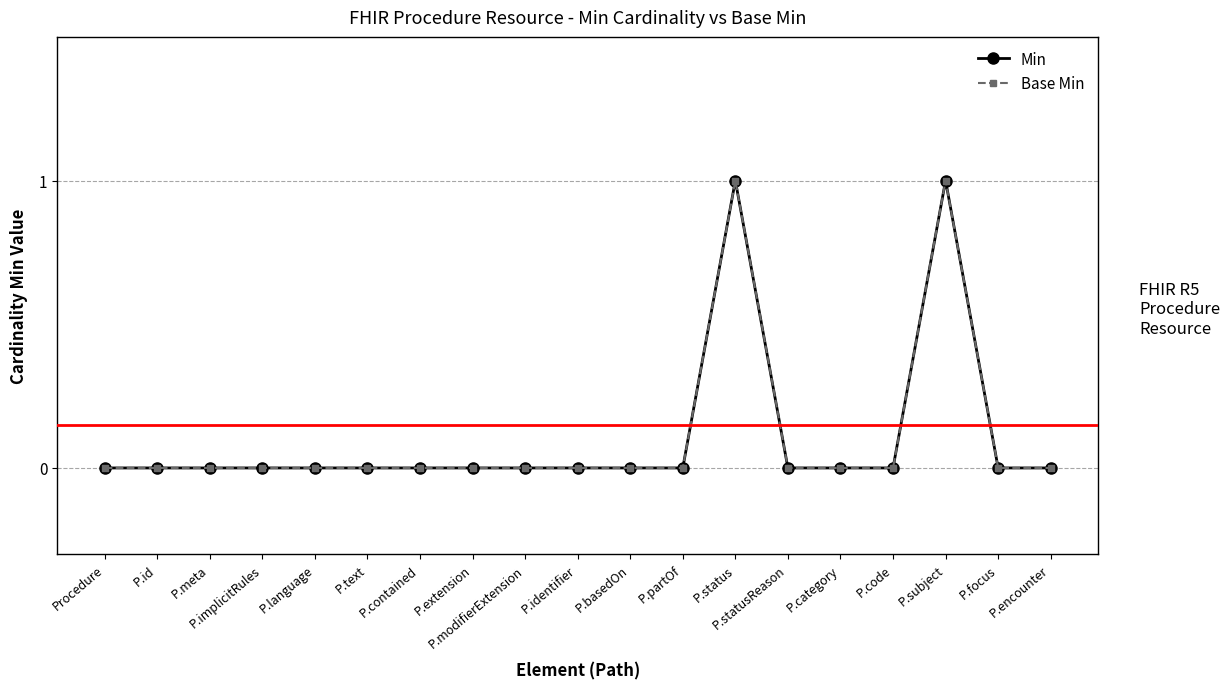

Which series has the largest total across all categories?

Min